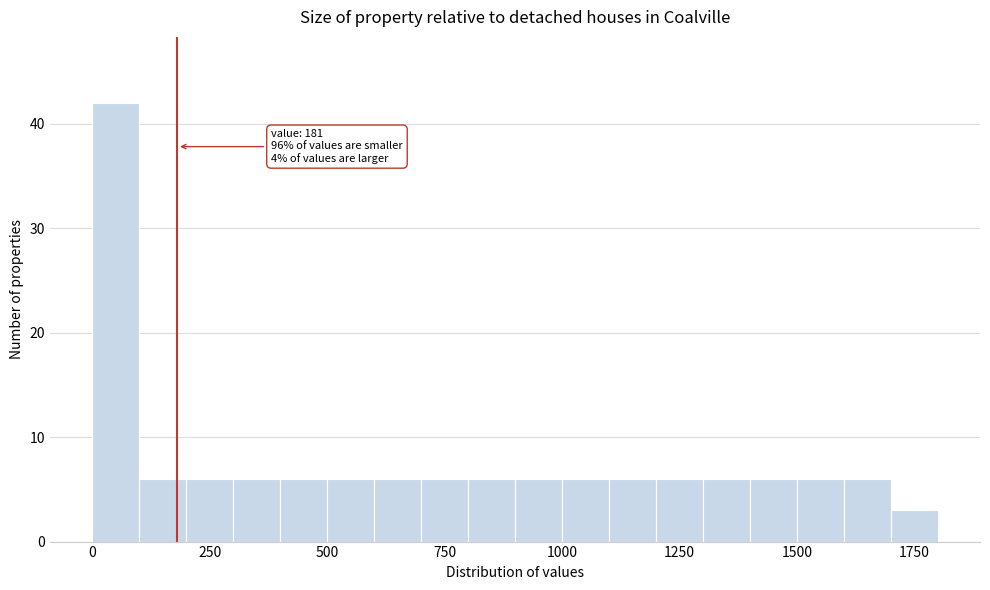

Read against the x-axis, roughly where is the centre of the tallest bar?

50